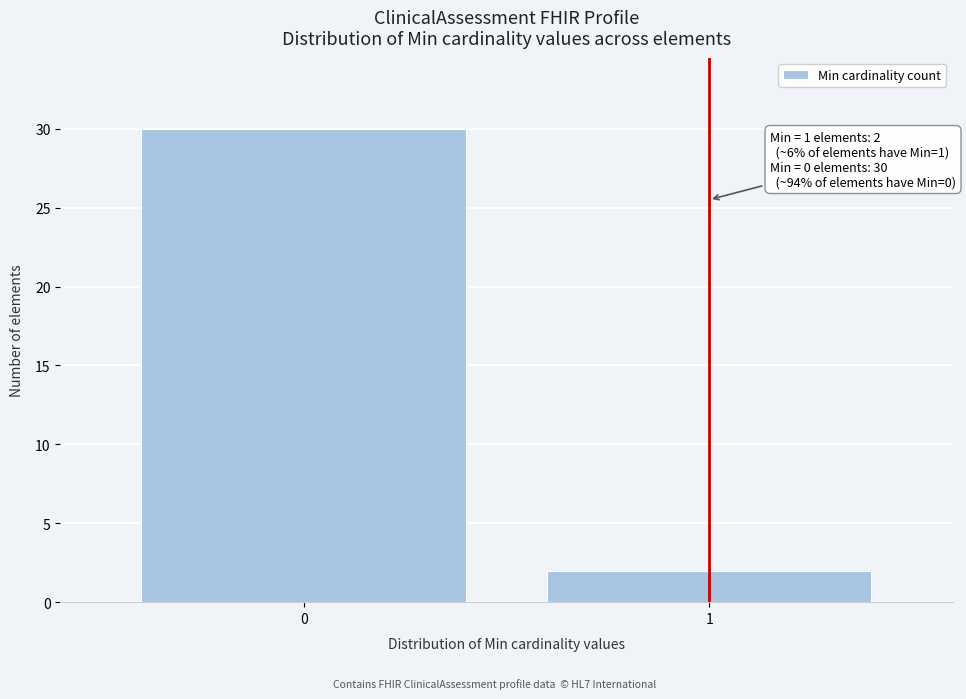

Reading left to right, transcribe all the data shown in this chart.

30	2